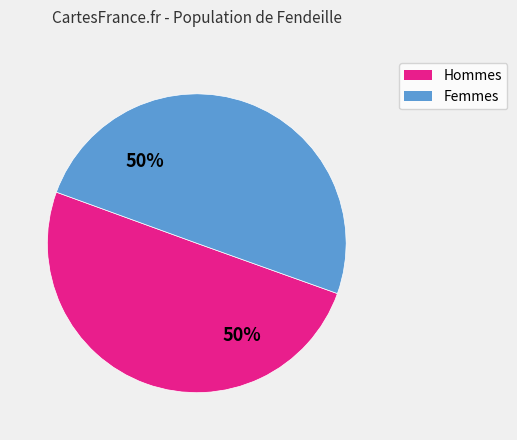

To the nearest percent, what is the average slice percentage?

50%